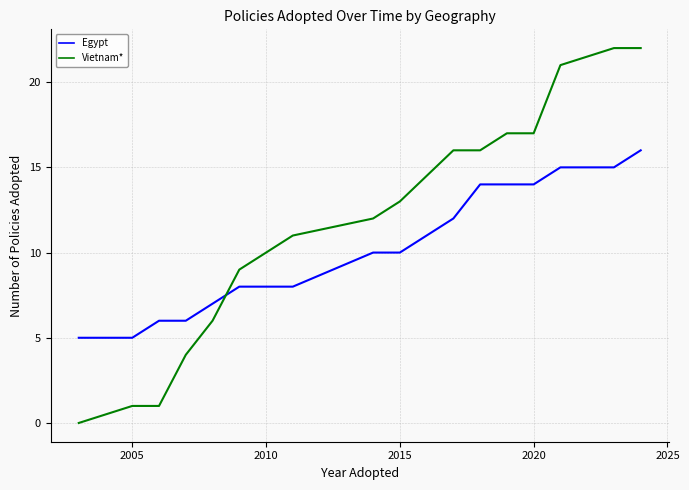

How many values in Vietnam* are above zero?

16